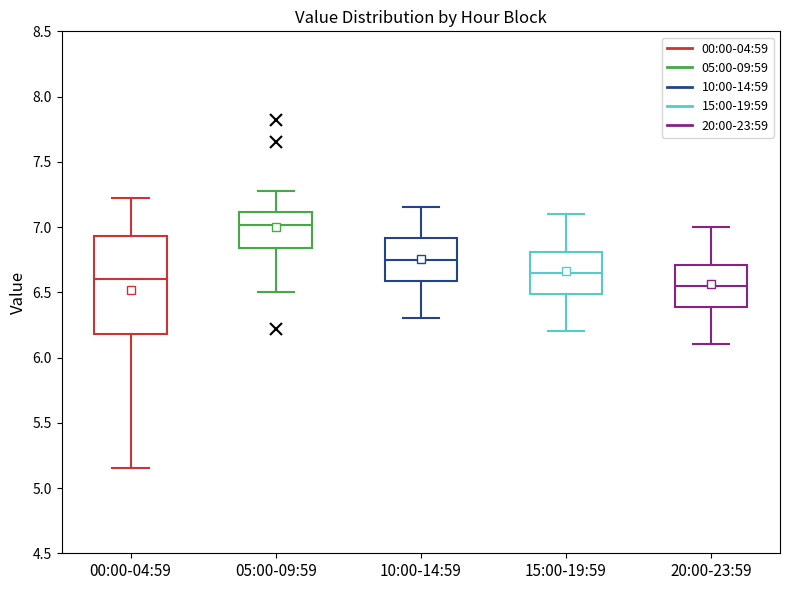

Which box is the tallest, from its lower edge to its upper edge?

00:00-04:59